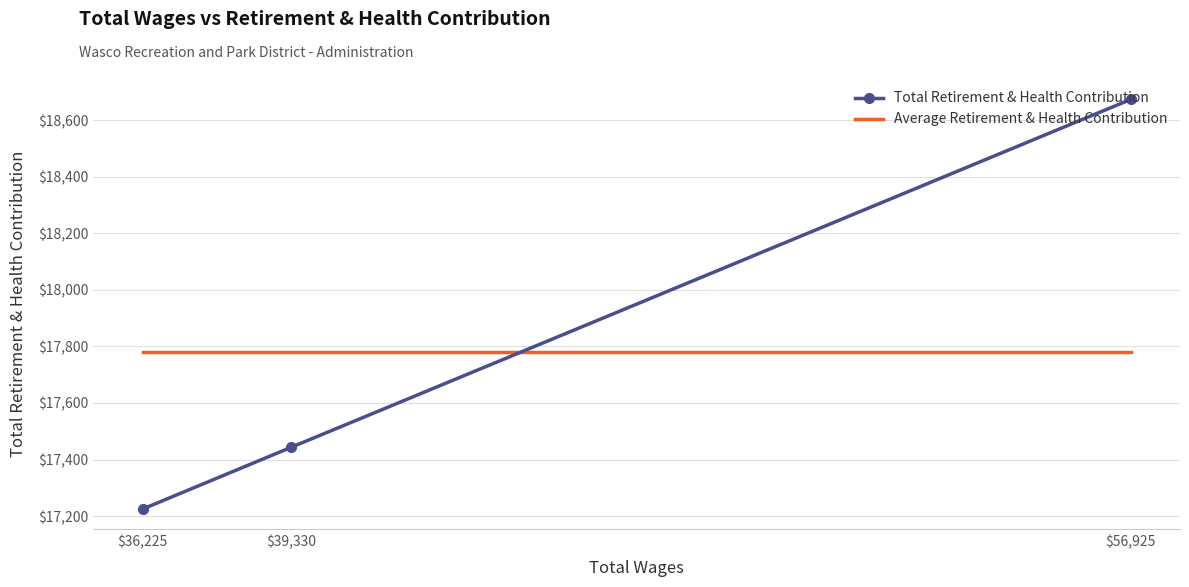

Which category has the highest value in the Average Retirement & Health Contribution series?

$56,925